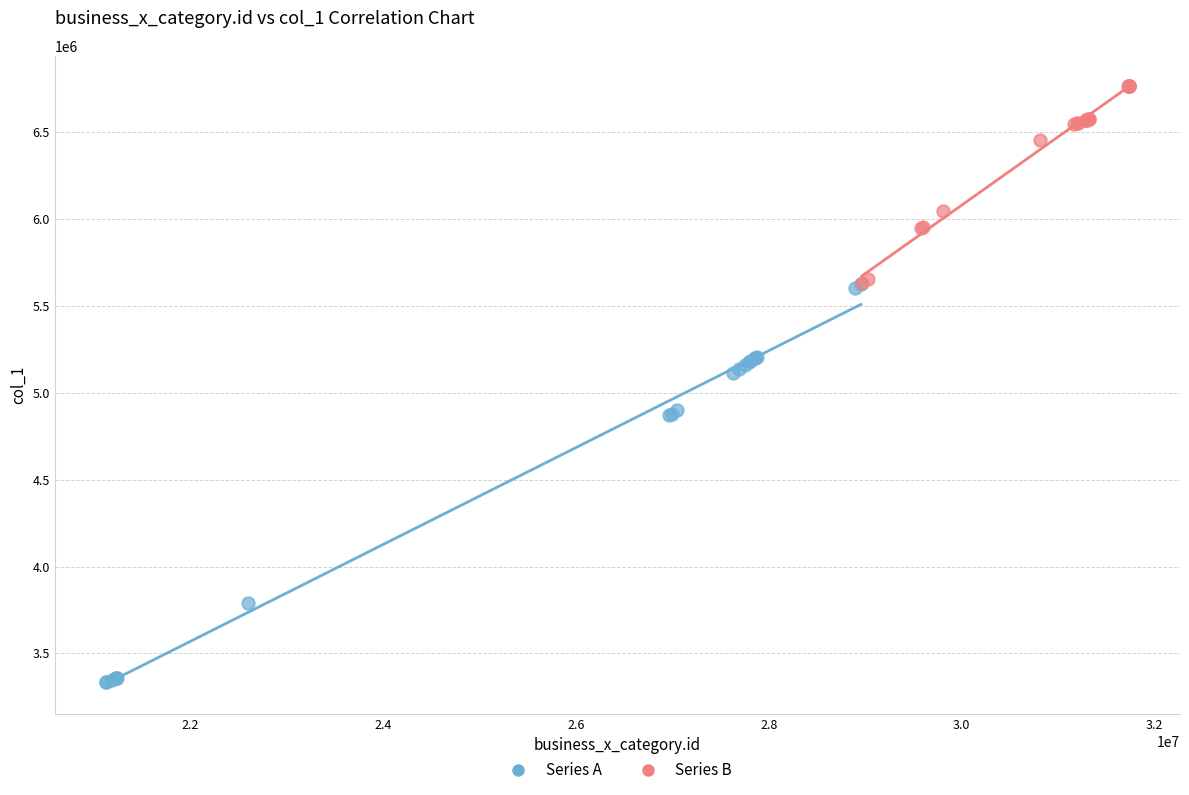

Which series has the largest Y range (max minus min)?

Series A